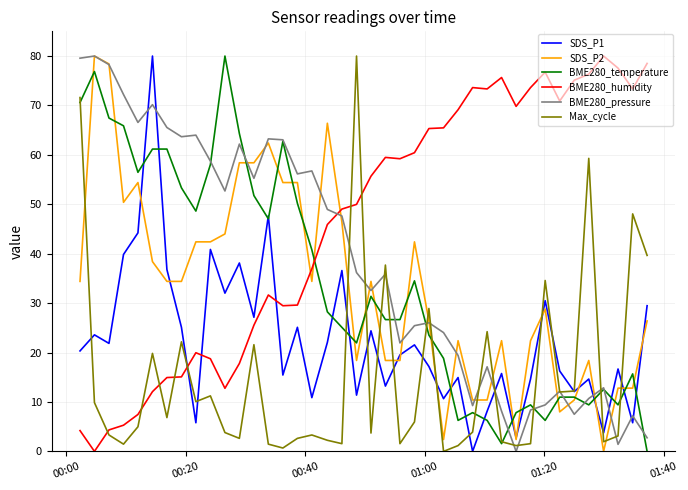

What is the maximum value shown in the chart?

80.0